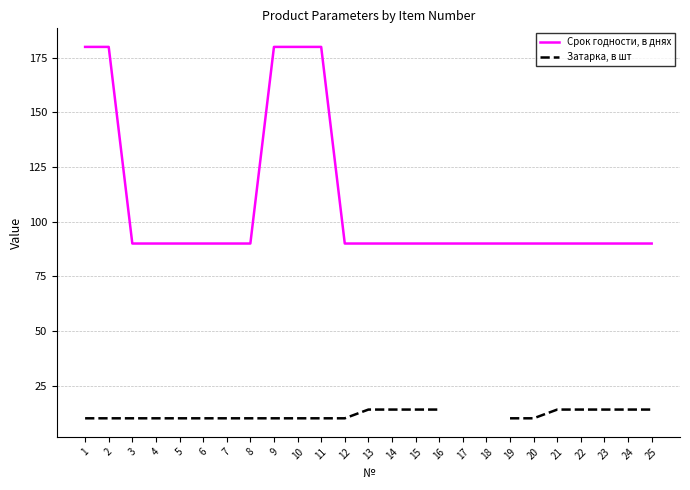

How many categories are shown in the chart?

25